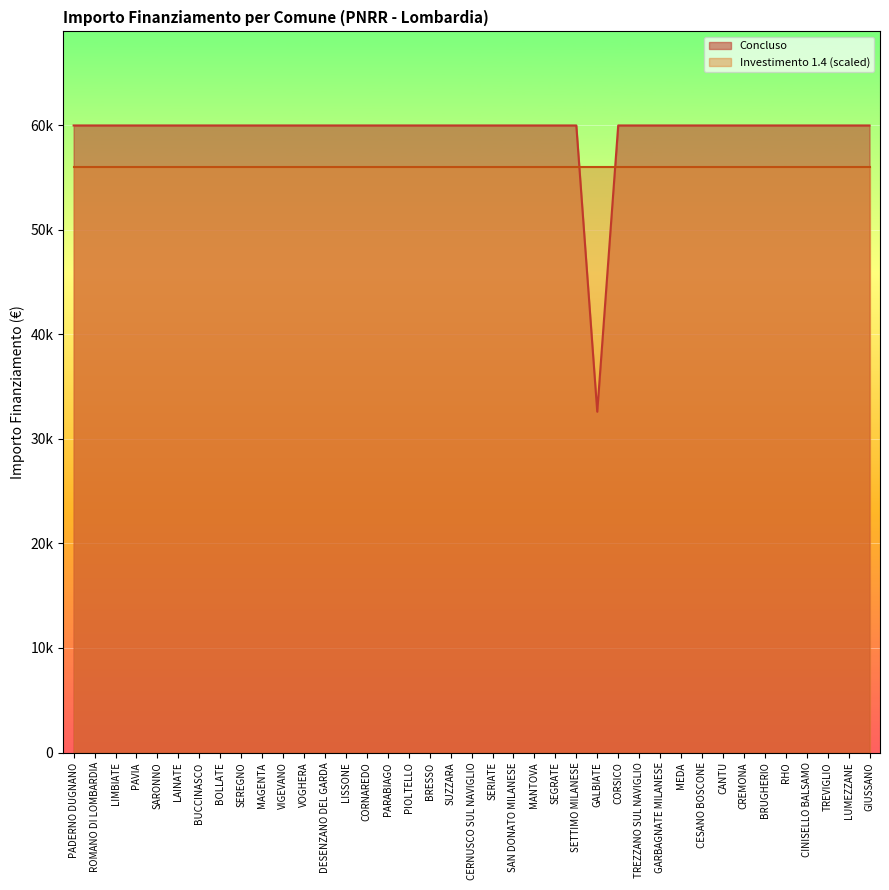

Reading left to right, transcribe all the data shown in this chart.

PADERNO DUGNANO=59966	ROMANO DI LOMBARDIA=59966	LIMBIATE=59966	PAVIA=59966	SARONNO=59966	LAINATE=59966	BUCCINASCO=59966	BOLLATE=59966	SEREGNO=59966	MAGENTA=59966	VIGEVANO=59966	VOGHERA=59966	DESENZANO DEL GARDA=59966	LISSONE=59966	CORNAREDO=59966	PARABIAGO=59966	PIOLTELLO=59966	BRESSO=59966	SUZZARA=59966	CERNUSCO SUL NAVIGLIO=59966	SERIATE=59966	SAN DONATO MILANESE=59966	MANTOVA=59966	SEGRATE=59966	SETTIMO MILANESE=59966	GALBIATE=32589	CORSICO=59966	TREZZANO SUL NAVIGLIO=59966	GARBAGNATE MILANESE=59966	MEDA=59966	CESANO BOSCONE=59966	CANTU=59966	CREMONA=59966	BRUGHERIO=59966	RHO=59966	CINISELLO BALSAMO=59966	TREVIGLIO=59966	LUMEZZANE=59966	GIUSSANO=59966